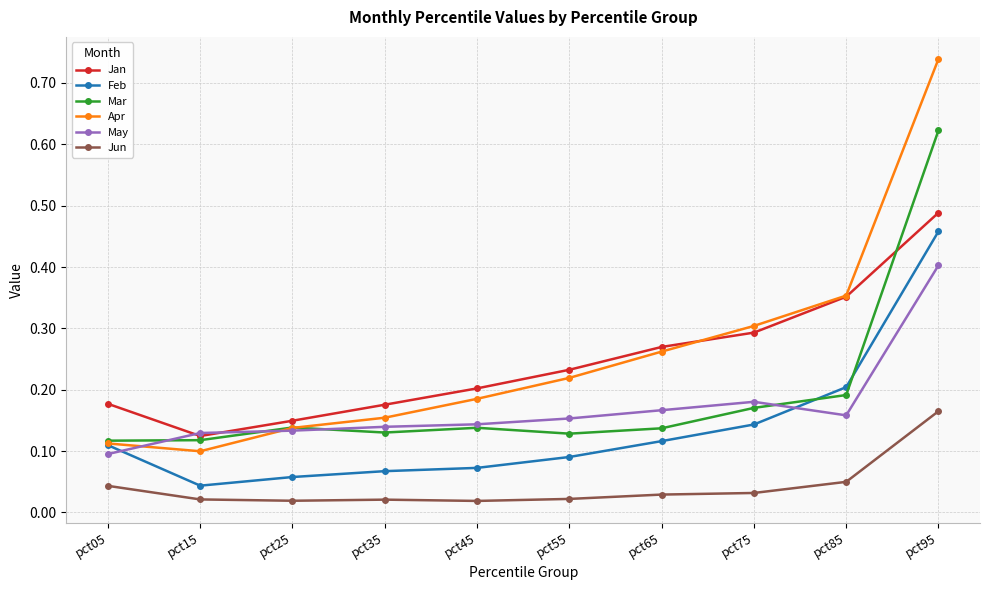

How many Mar values are between 0 and 1?

10